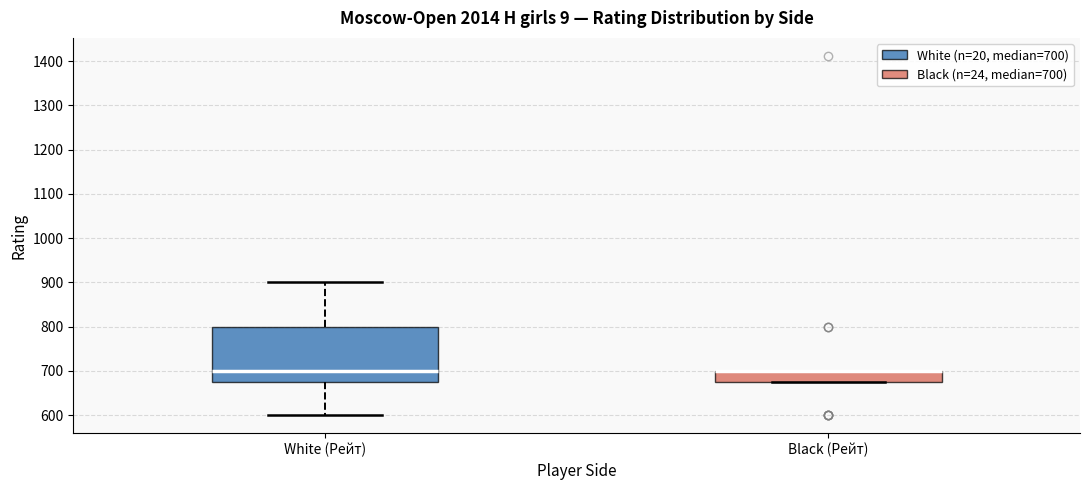

Which box is the tallest, from its lower edge to its upper edge?

White (Рейт)